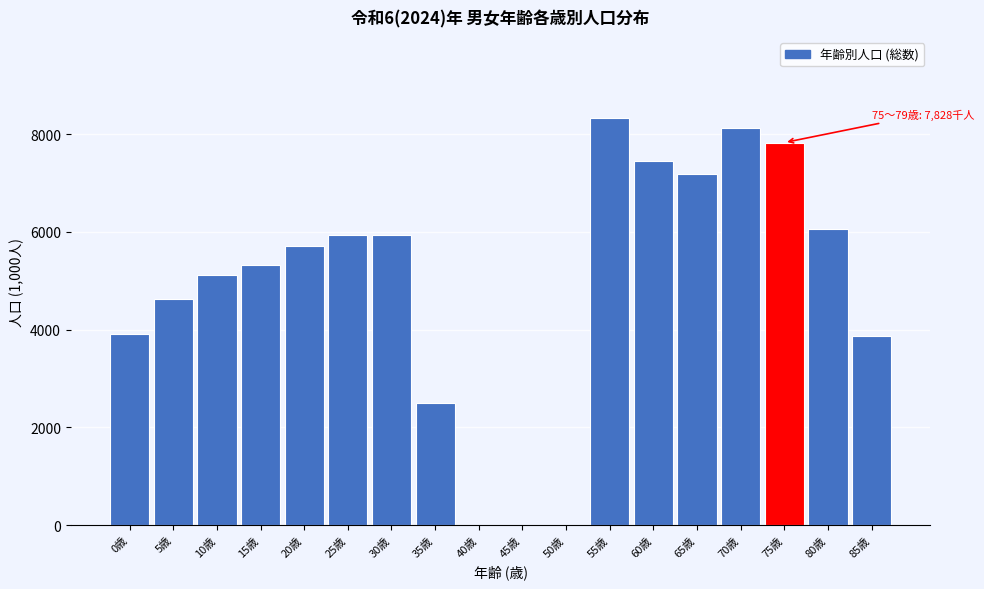

What is the sum of the values at 35歳 and 55歳?

10827.1